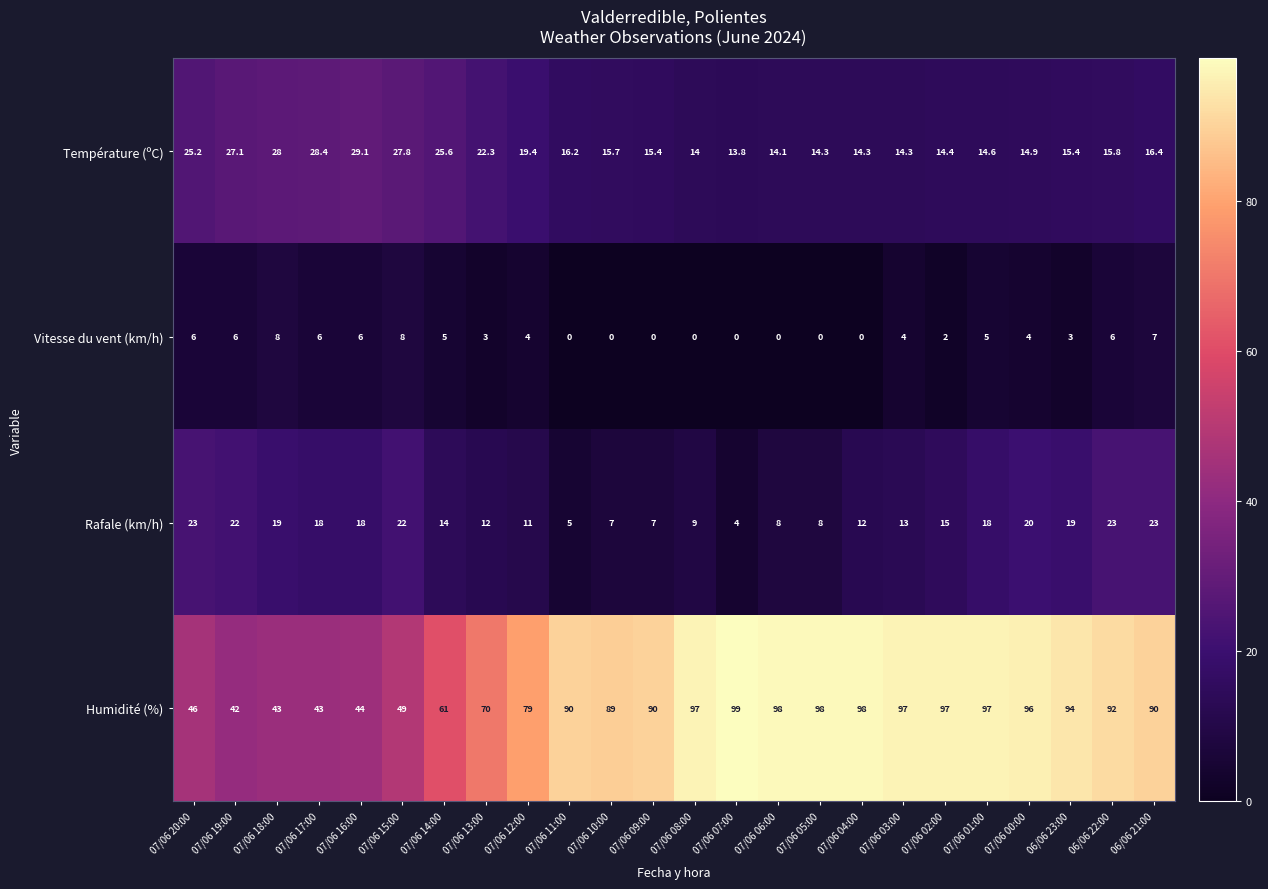

What is the approximate value of Température (ºC) at 07/06 14:00?

25.6